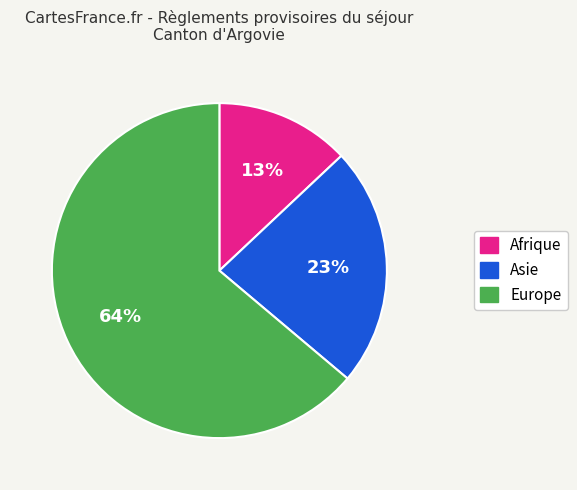

To the nearest percent, what is the difference between the largest and smallest slice percentages?

51%